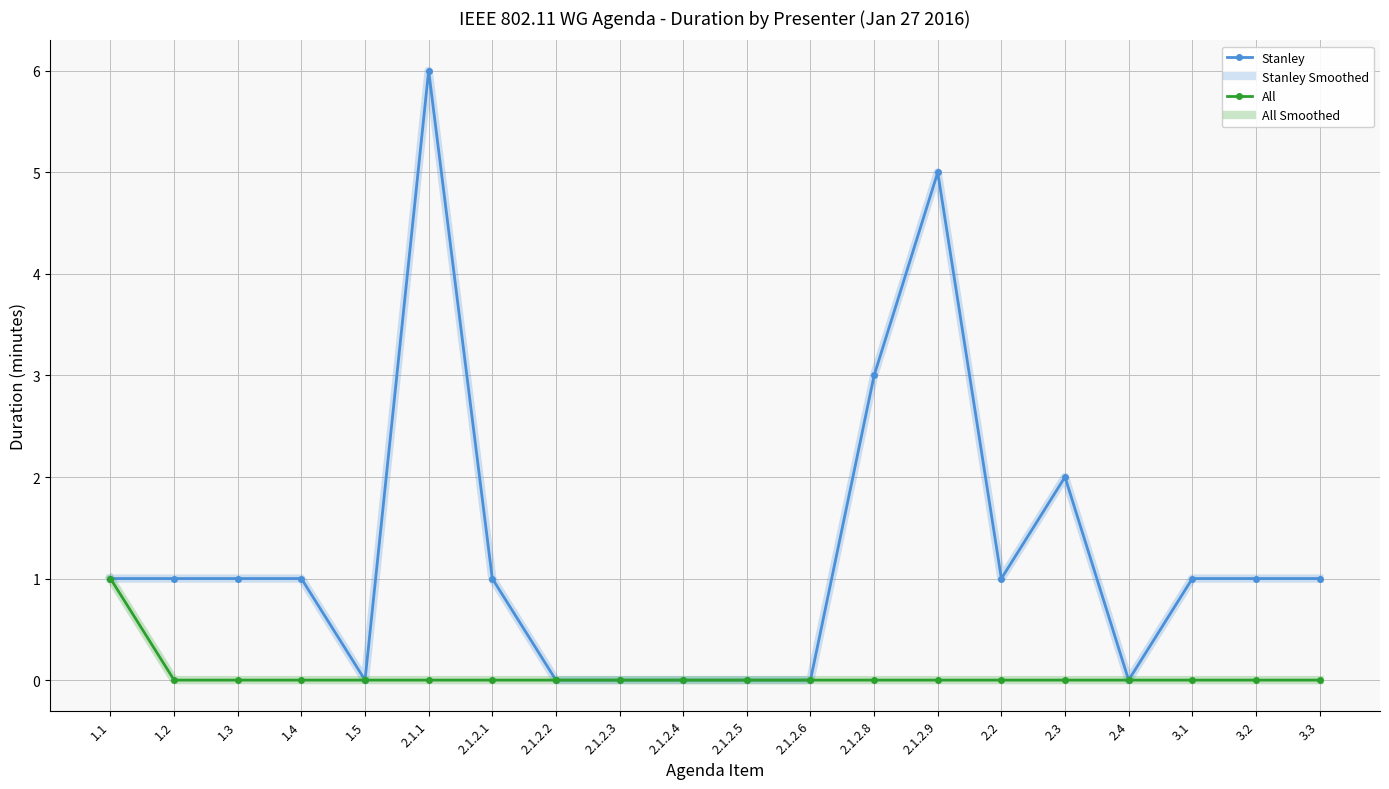

Reading left to right, extract all data points from this chart.

Stanley: 1	1	1	1	0	6	1	0	0	0	0	0	3	5	1	2	0	1	1	1
Stanley Smoothed: 1	1	1	1	0	6	1	0	0	0	0	0	3	5	1	2	0	1	1	1
All: 1	0	0	0	0	0	0	0	0	0	0	0	0	0	0	0	0	0	0	0
All Smoothed: 1	0	0	0	0	0	0	0	0	0	0	0	0	0	0	0	0	0	0	0